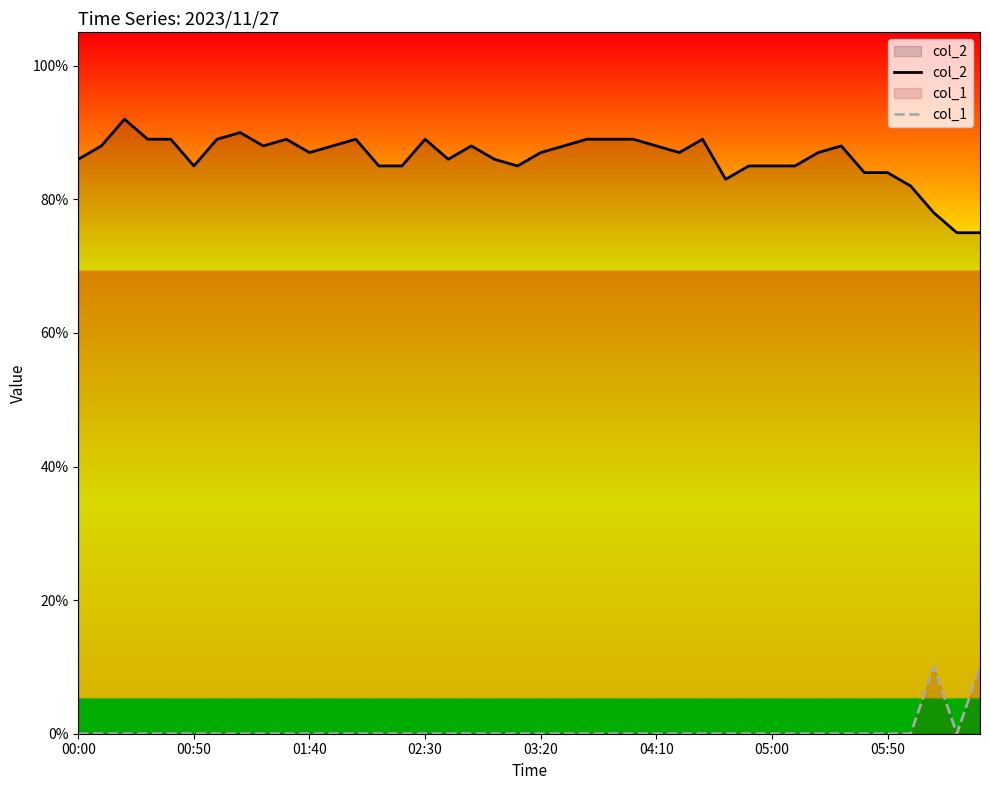

Rank the series at 19 from lowest to highest value.

col_1, col_2